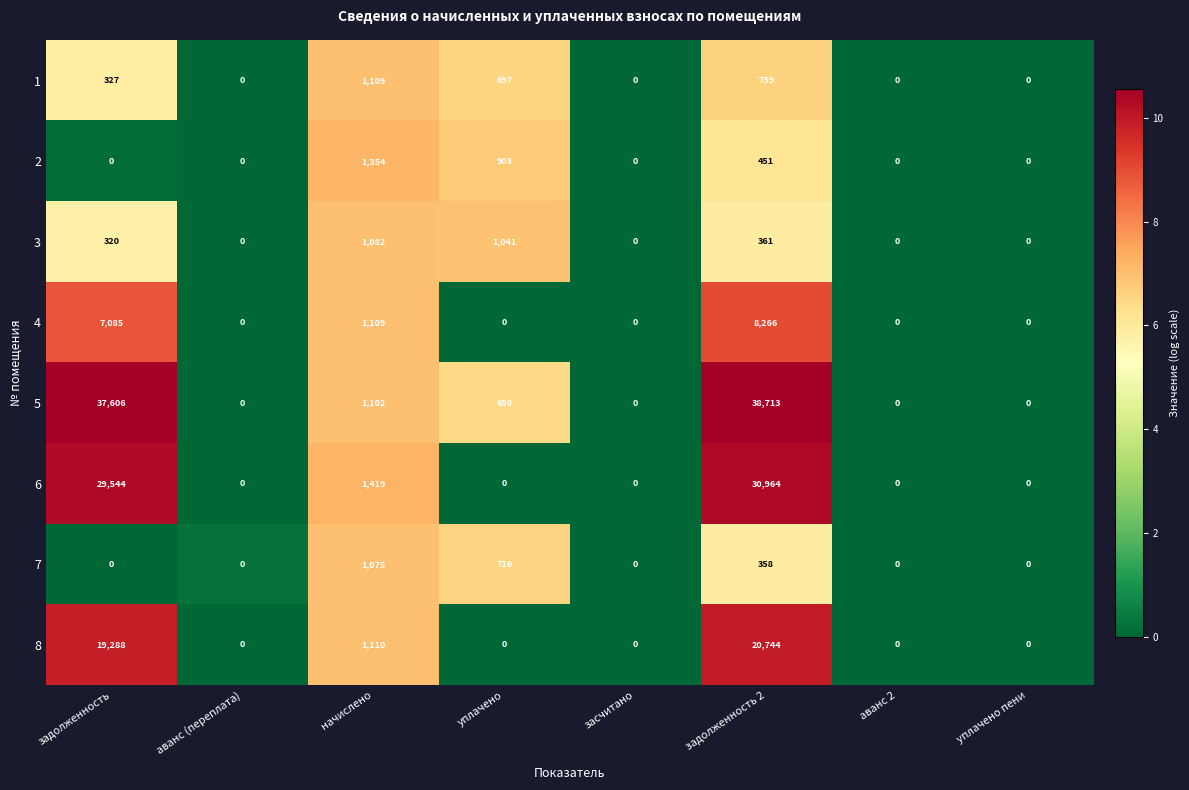

The value of 4 at аванс 2 is -4240. True or false?

False